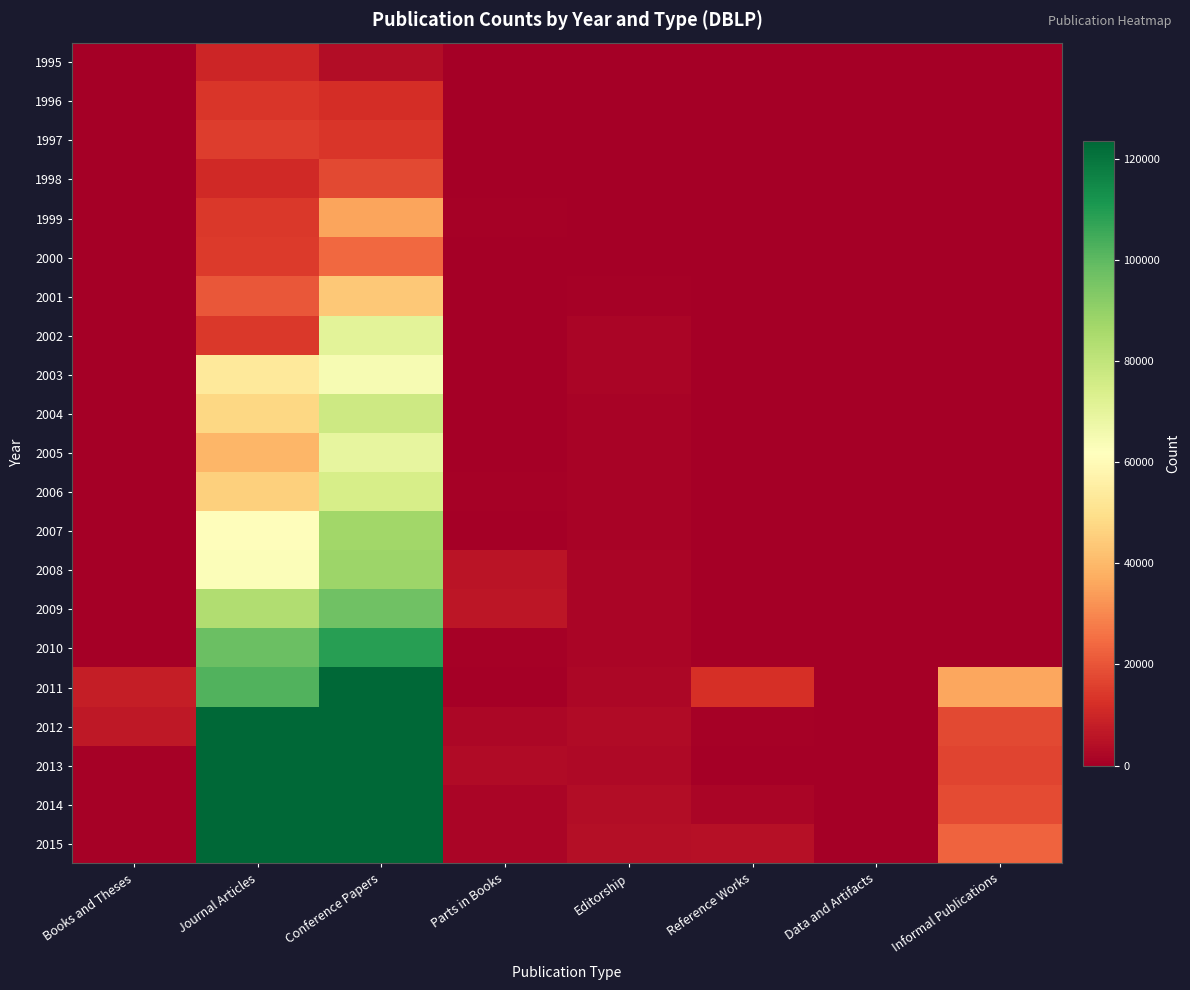

What is the total value across all series at Journal Articles?

1281077